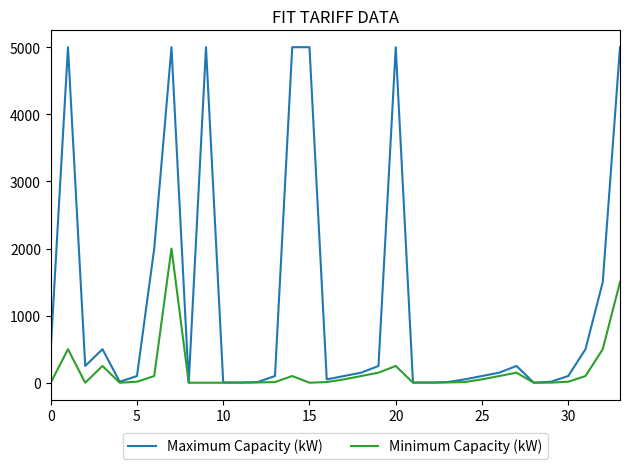

How many series are shown in this chart?

2